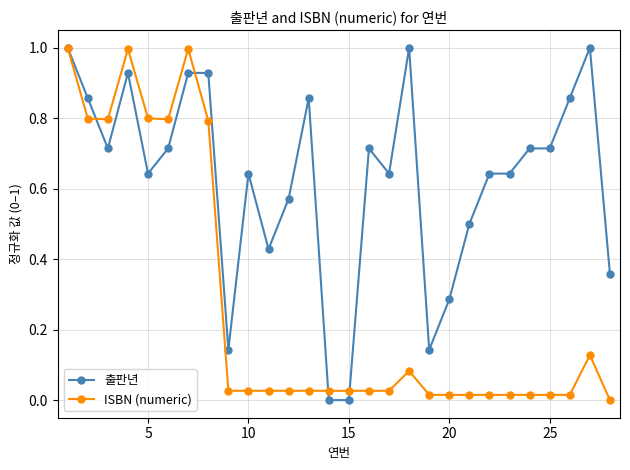

Rank the series by their average value, from highest to lowest.

출판년, ISBN (numeric)